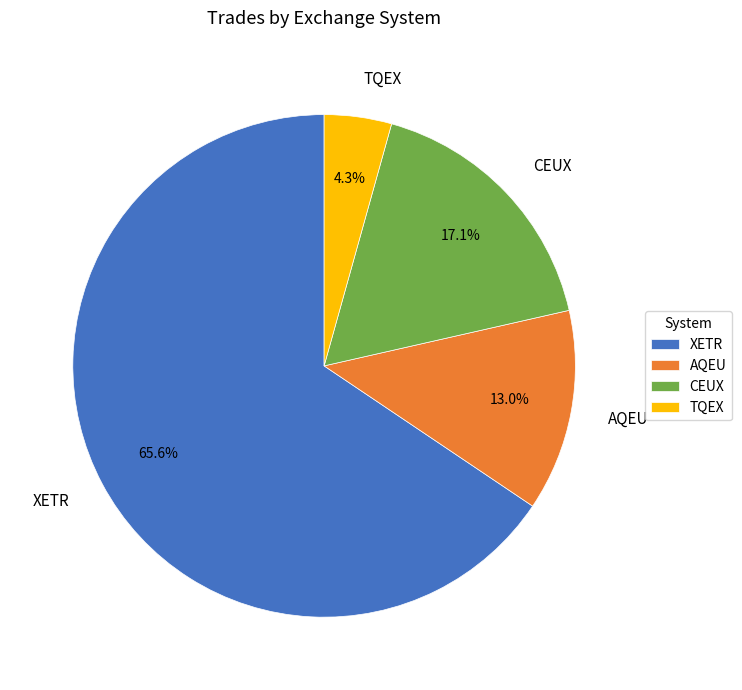

Rank the categories by value from lowest to highest.

TQEX, AQEU, CEUX, XETR